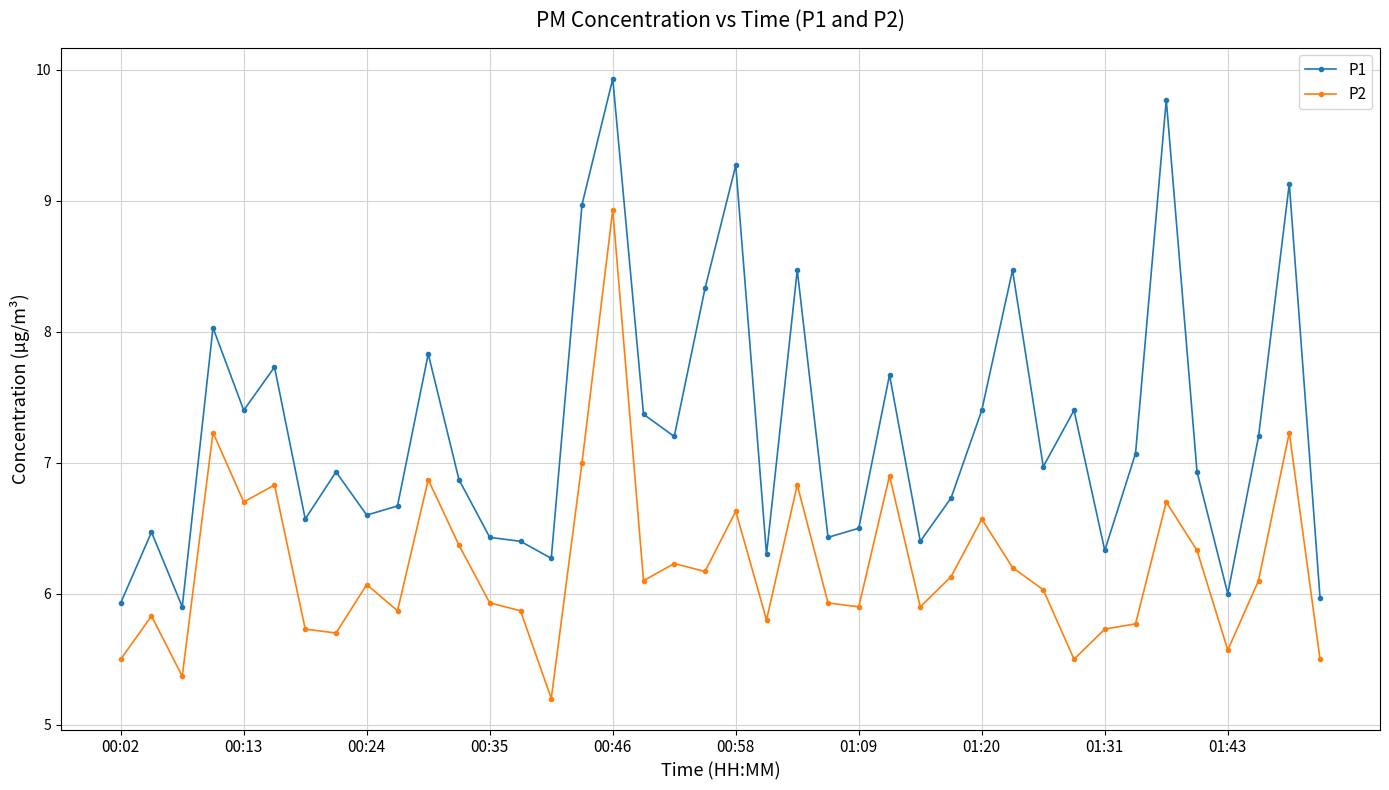

True or false: P1 has more than 0 points higher than both neighbors.

True